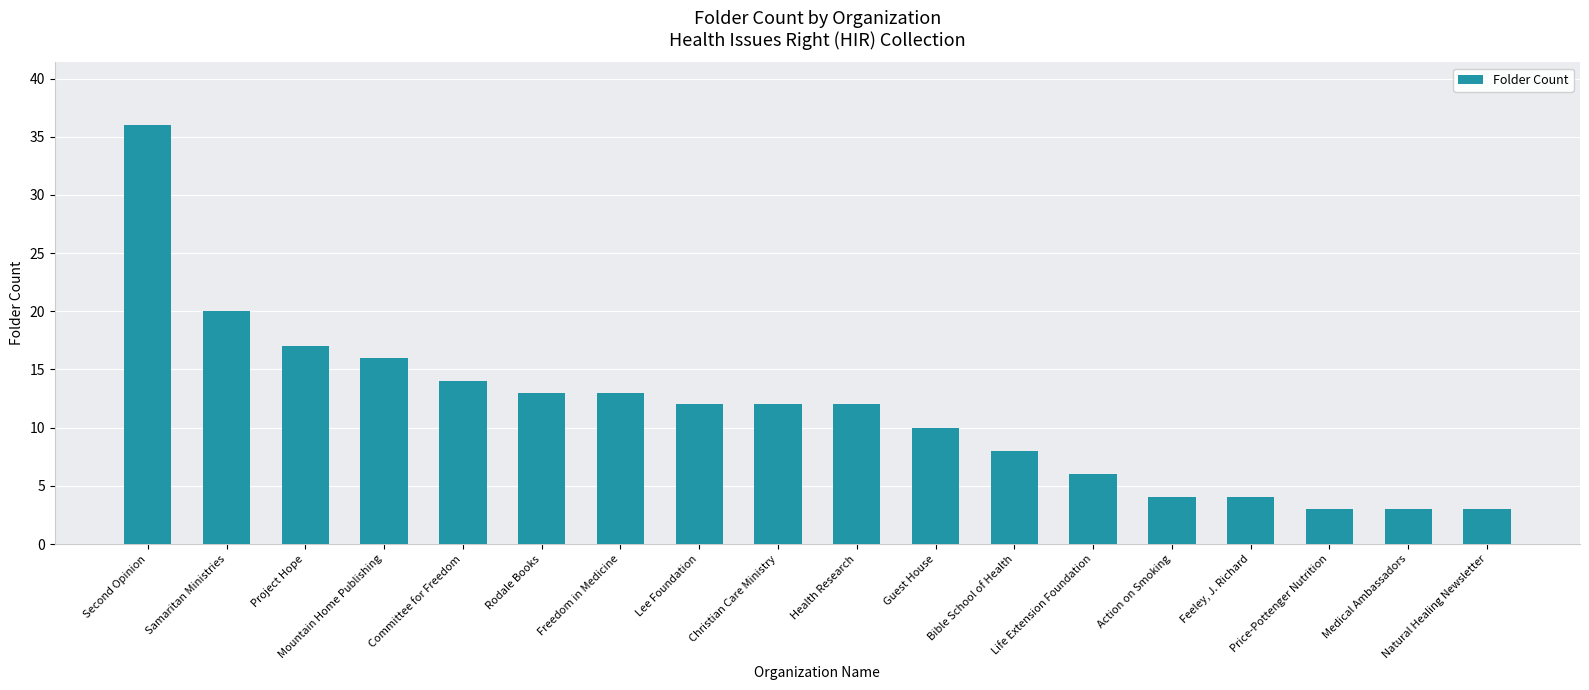

What is the label of the 5th bar from the right?

Action on Smoking